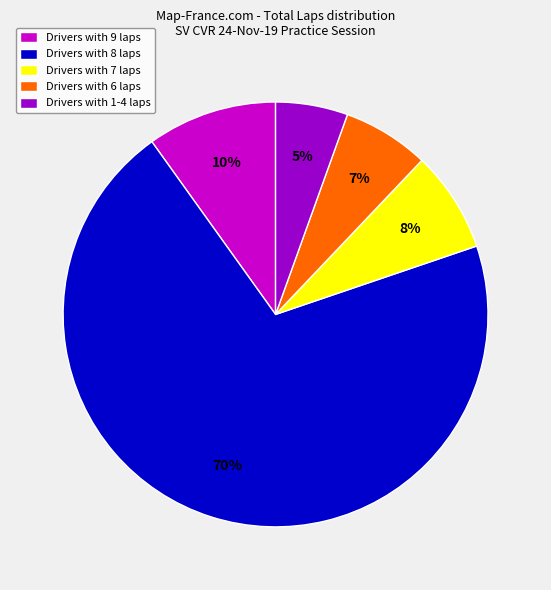

To the nearest percent, what is the average slice percentage?

20%